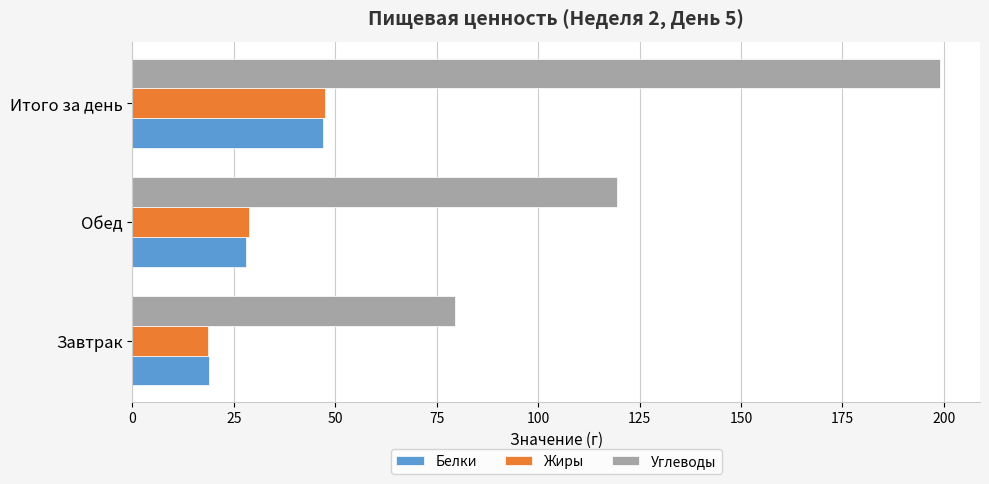

What is the difference between the second highest and minimum values in the Жиры series?

10.2